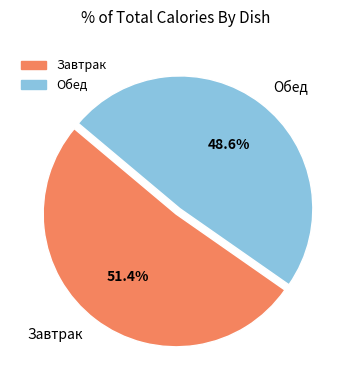

What is the majority slice?

Завтрак